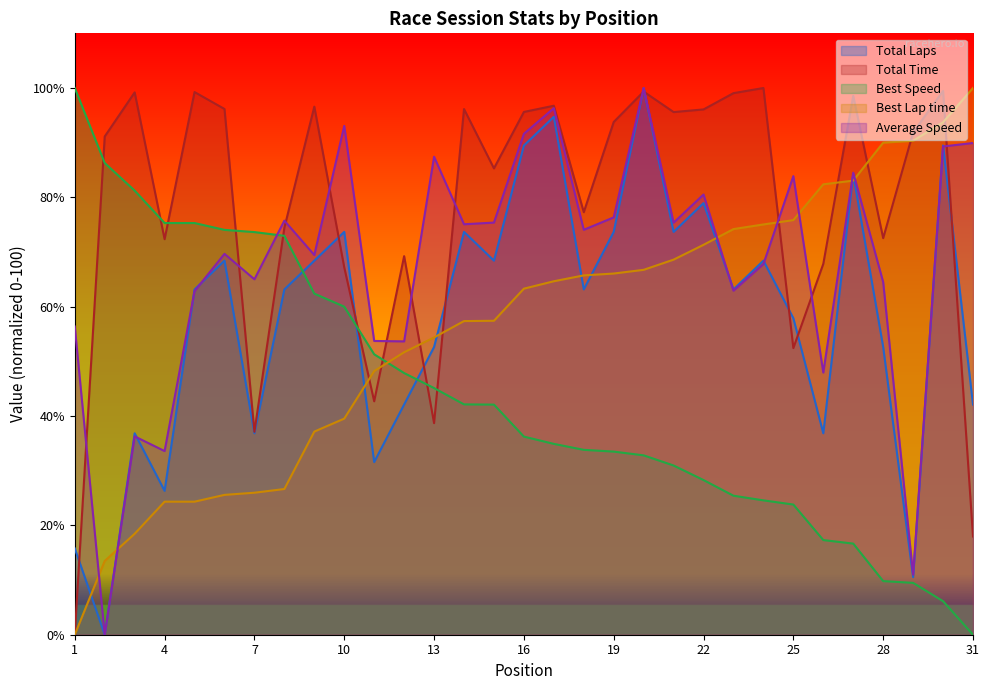

The Total Laps series shows 63.2 at 5. True or false?

True